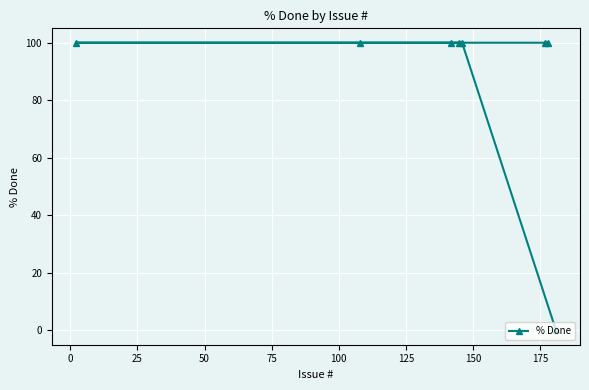

How many lines are shown in the chart?

1